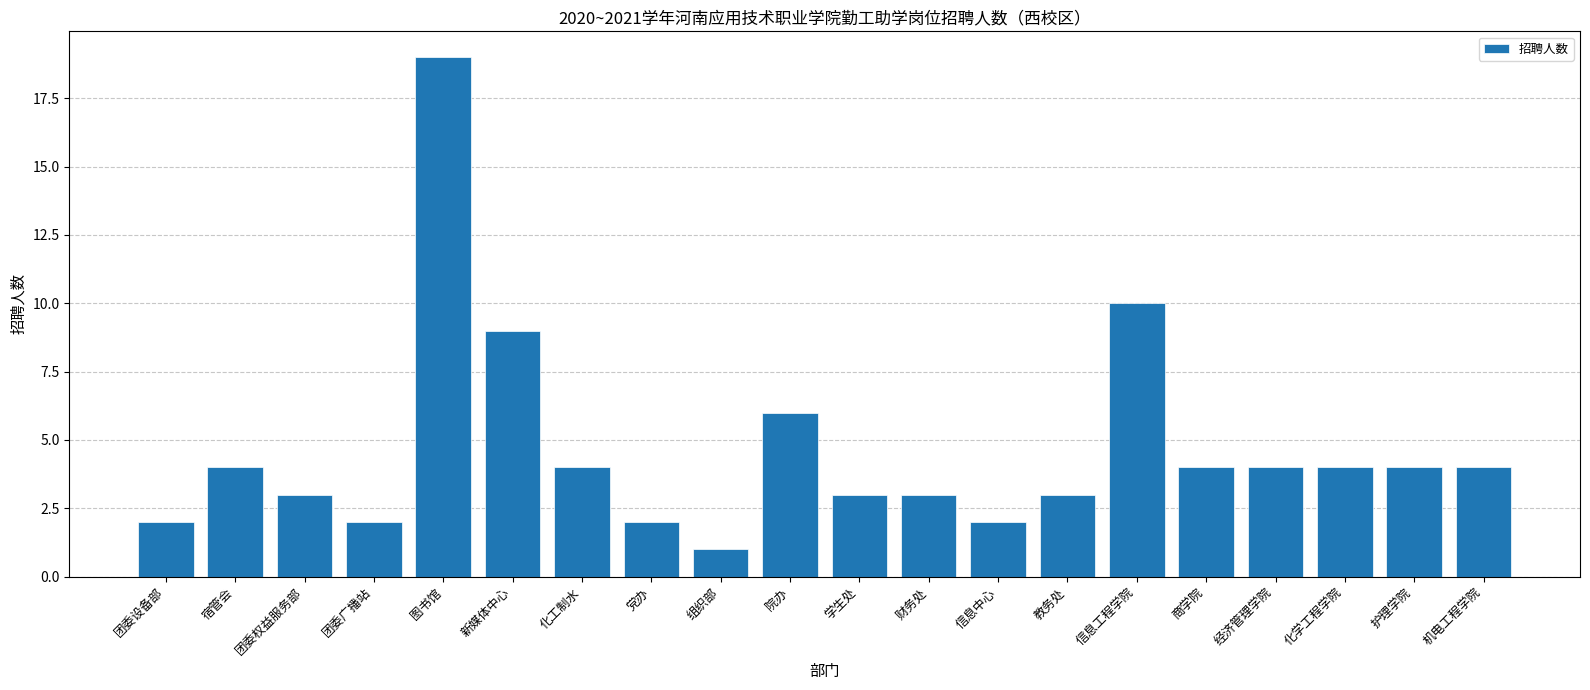

Count the number of data series in this chart.

1